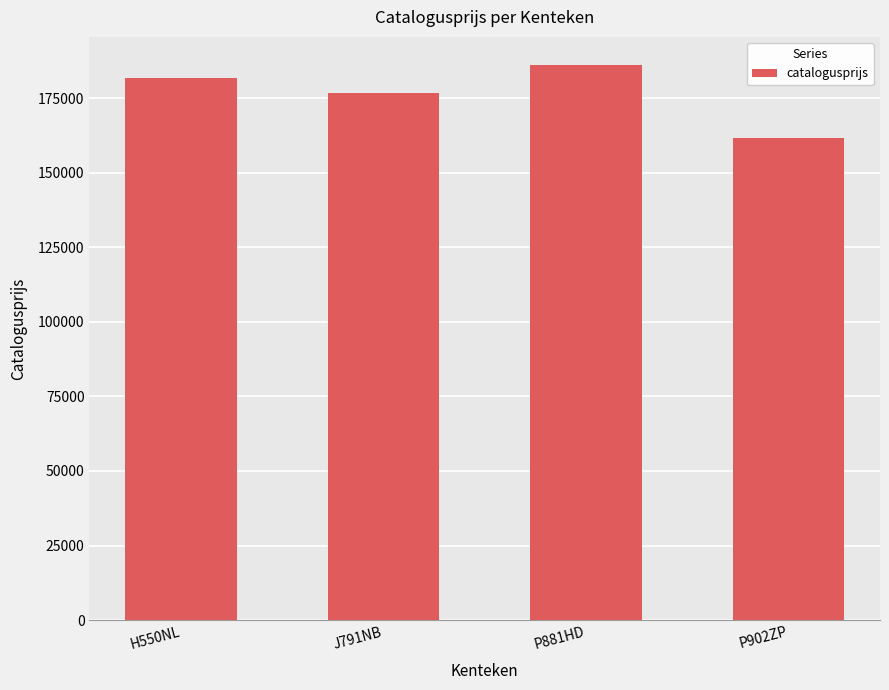

List the labels in order of value, smallest first.

P902ZP, J791NB, H550NL, P881HD